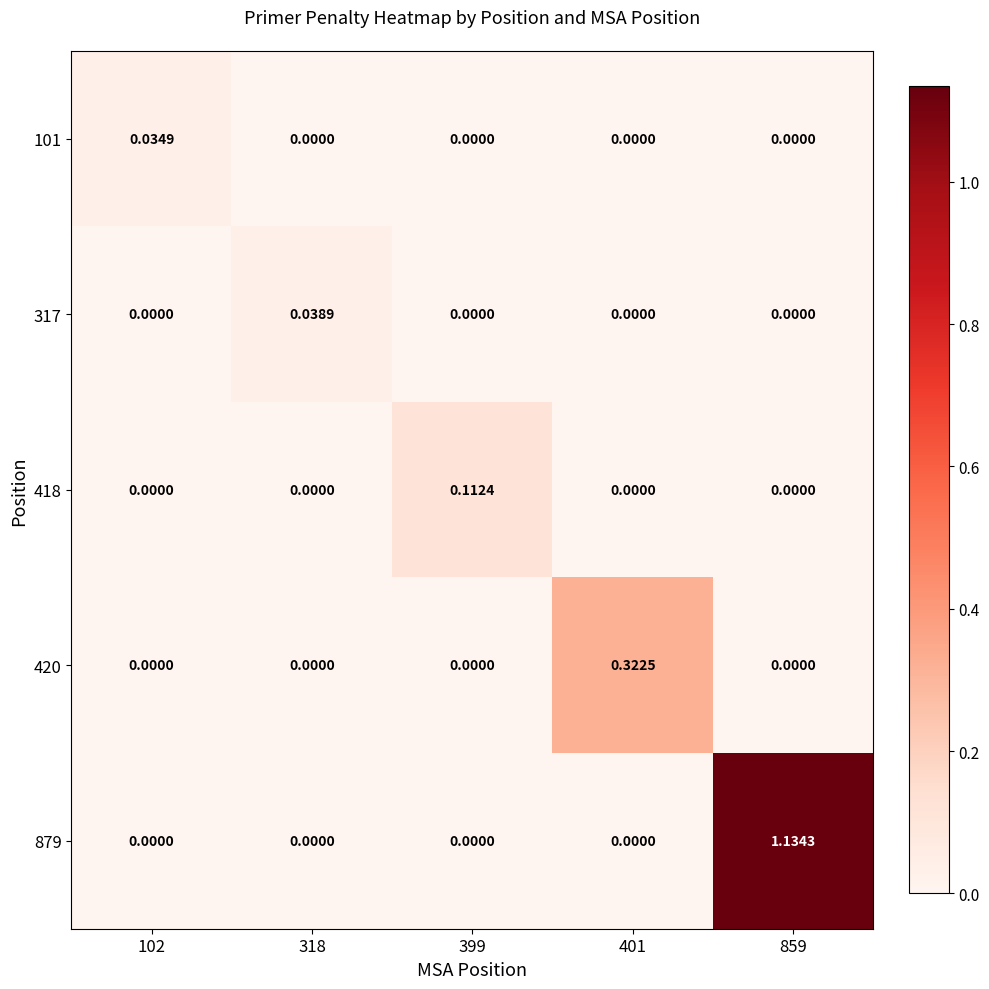

How many positive values does the 418 series have?

1